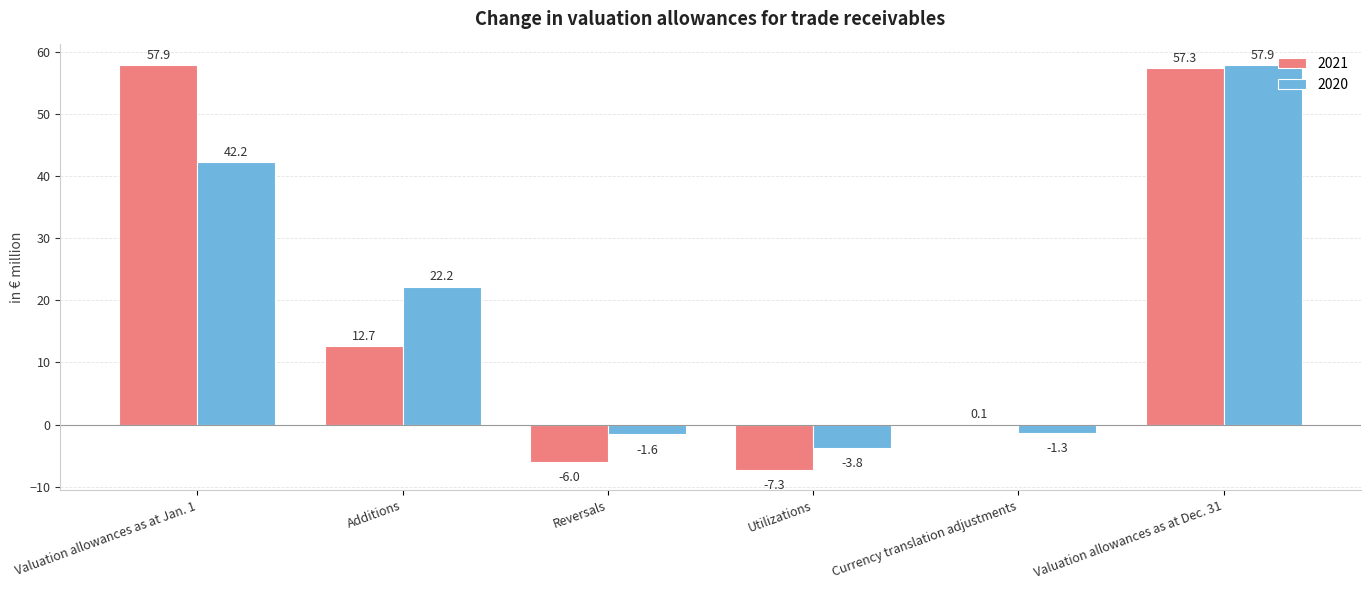

How many categories are shown in the chart?

6